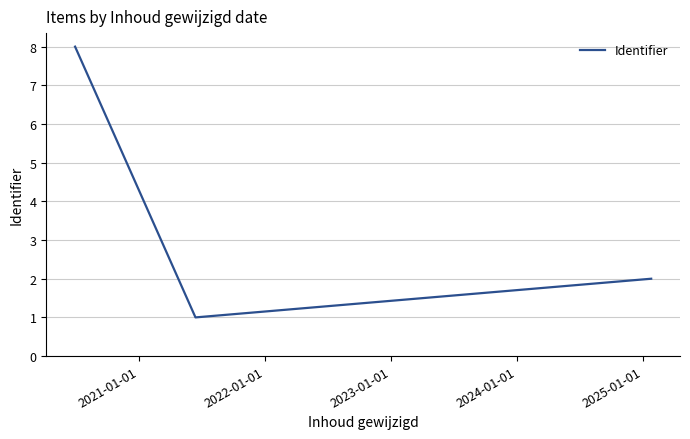

Reading right to left, what are all the values shown in this chart?

2	1	8